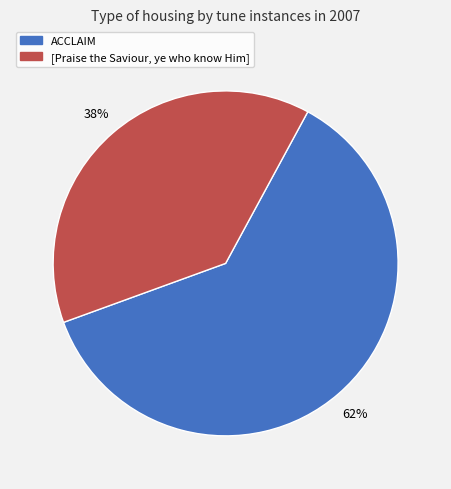

Is the sum of ACCLAIM and [Praise the Saviour, ye who know Him] greater than half?

Yes